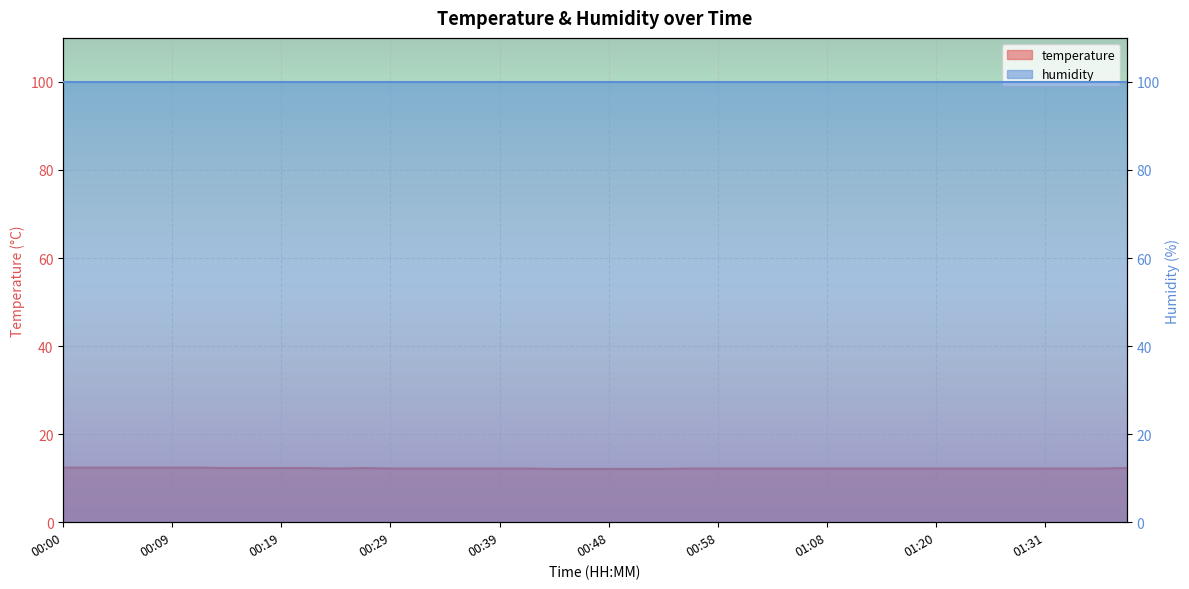

At which label is the value closest to 12?

00:43